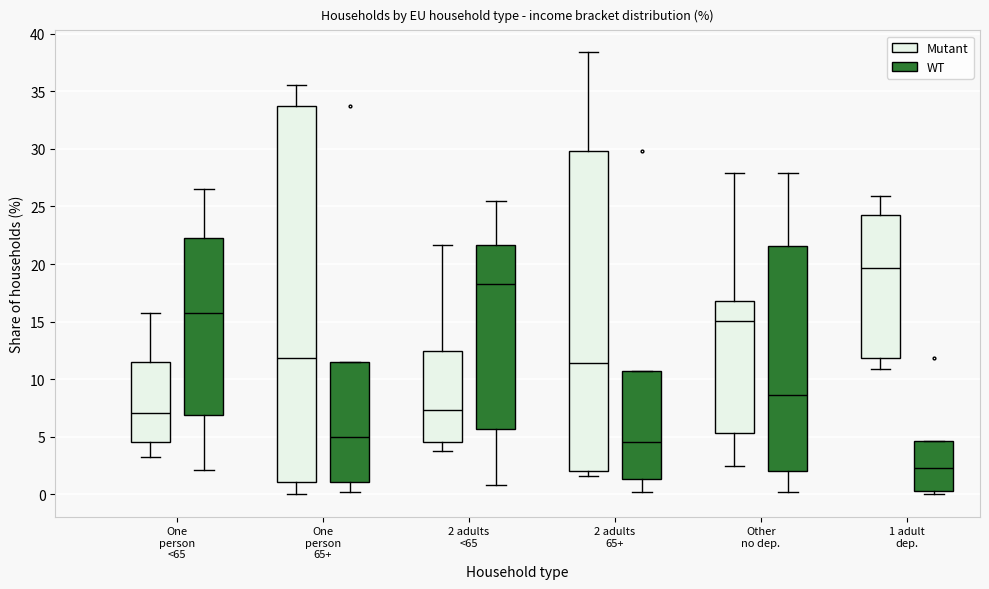

Reading left to right, transcribe this box plot: for each box, give where its median line is, the range the box spans, and where its two whiskers end, as read against the y-axis. The values are not printed on the chart, so give them approximately, as read against the axis.

One person <65 (Mutant): median 7.0, box 4.5 to 11.5, whiskers 3.5 to 16.0
One person <65 (WT): median 16.0, box 7.0 to 22.5, whiskers 2.0 to 26.5
One person 65+ (Mutant): median 12.0, box 1.0 to 33.5, whiskers 0.0 to 35.5
One person 65+ (WT): median 5.0, box 1.0 to 11.5, whiskers 0.0 to 11.5
2 adults <65 (Mutant): median 7.5, box 4.5 to 12.5, whiskers 3.5 to 21.5
2 adults <65 (WT): median 18.0, box 5.5 to 21.5, whiskers 1.0 to 25.5
2 adults 65+ (Mutant): median 11.5, box 2.0 to 30.0, whiskers 1.5 to 38.5
2 adults 65+ (WT): median 4.5, box 1.5 to 10.5, whiskers 0.0 to 10.5
Other no dep. (Mutant): median 15.0, box 5.5 to 17.0, whiskers 2.5 to 28.0
Other no dep. (WT): median 8.5, box 2.0 to 21.5, whiskers 0.0 to 28.0
1 adult dep. (Mutant): median 19.5, box 12.0 to 24.5, whiskers 11.0 to 26.0
1 adult dep. (WT): median 2.5, box 0.5 to 4.5, whiskers 0.0 to 4.5